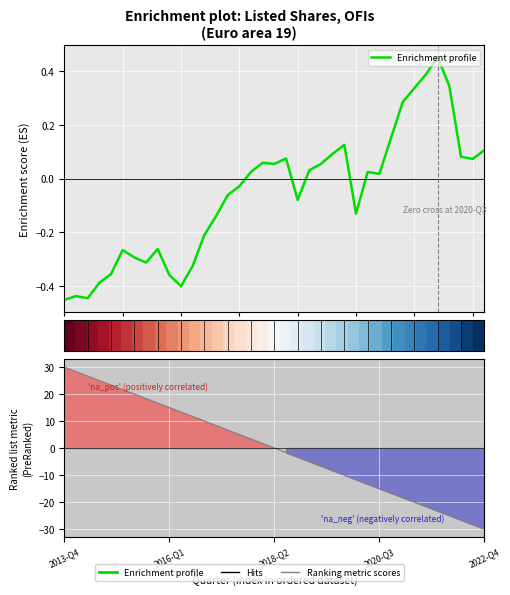

Count the number of data series in this chart.

3